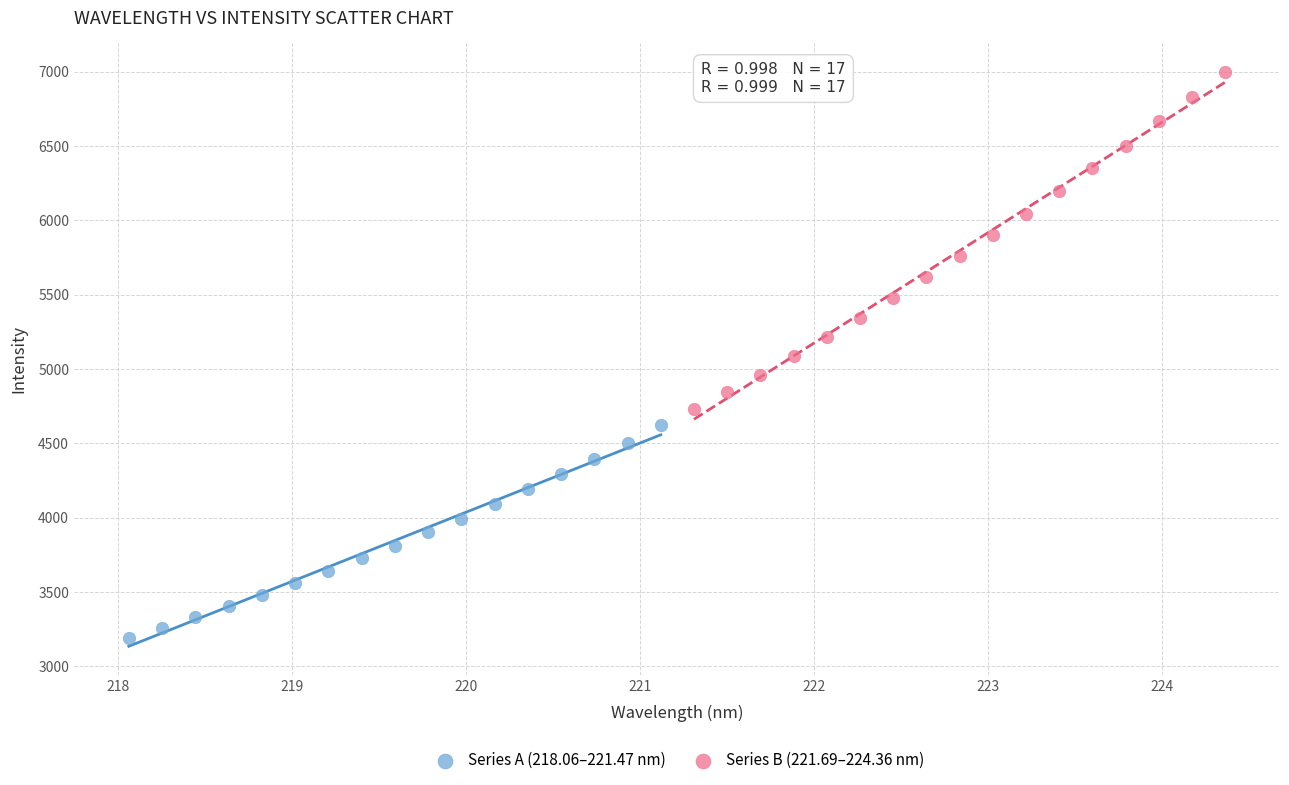

Which series has the largest Y range (max minus min)?

Series B (221.69–224.36 nm)